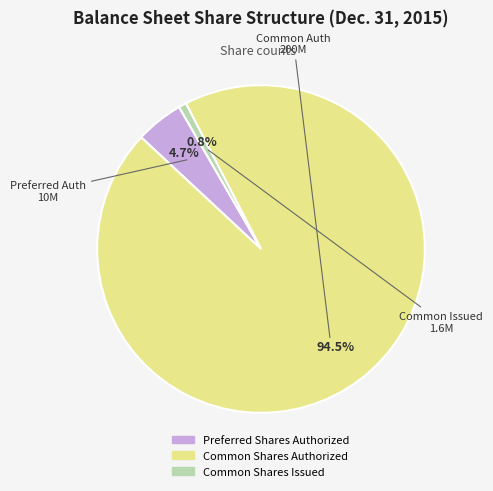

Is there a majority slice in this chart?

Yes